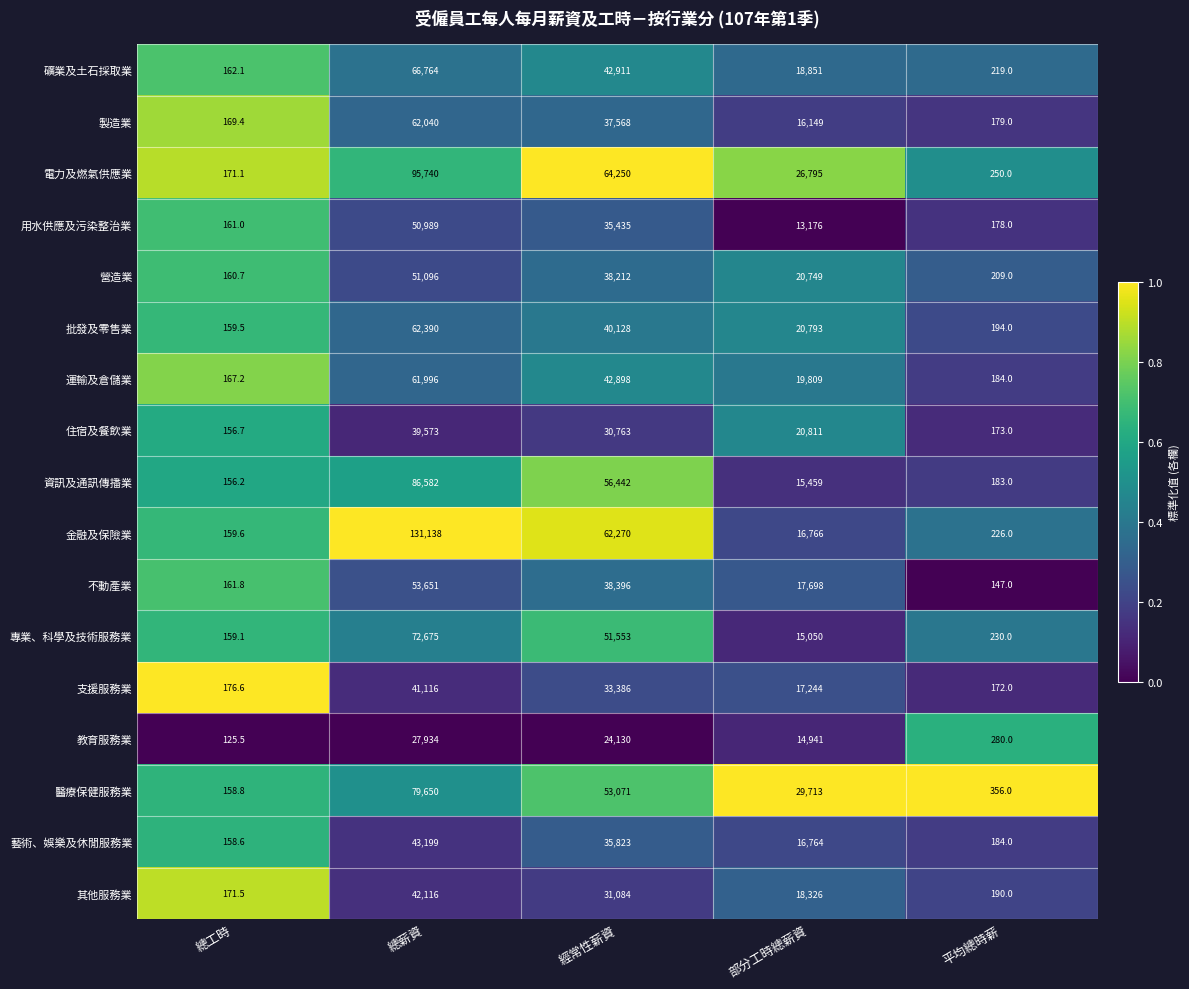

Where is 藝術、娛樂及休閒服務業 nearest to the value 21678?

部分工時總薪資